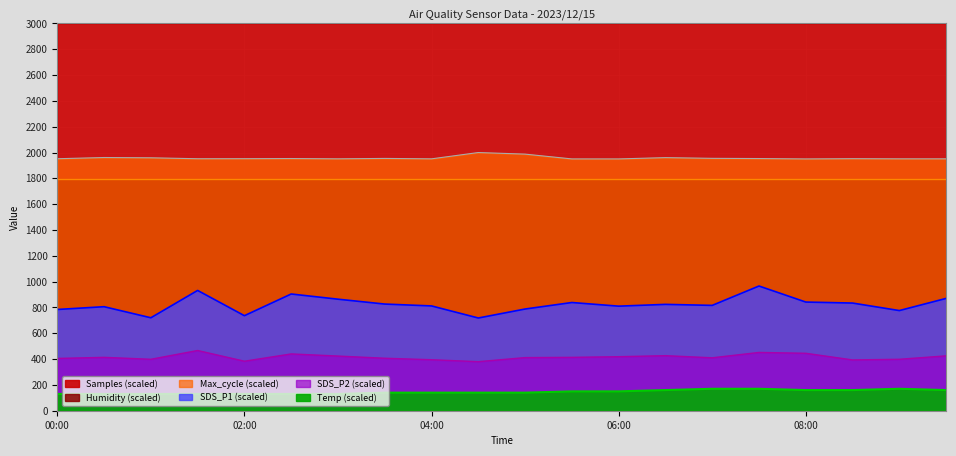

True or false: Max_cycle and SDS_P1 cross at least once.

False